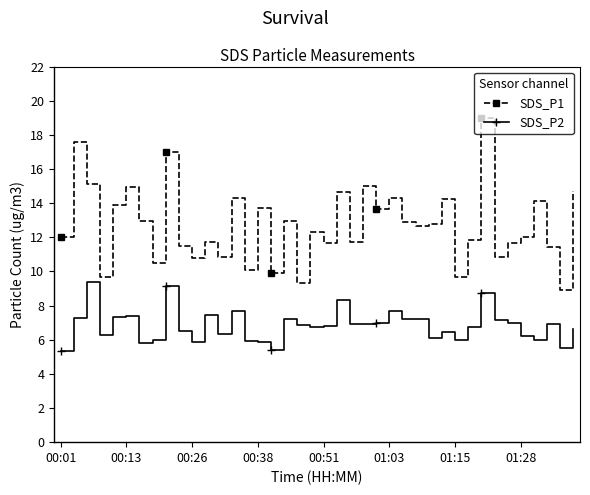

Is this an area chart (filled region under the line)?

No